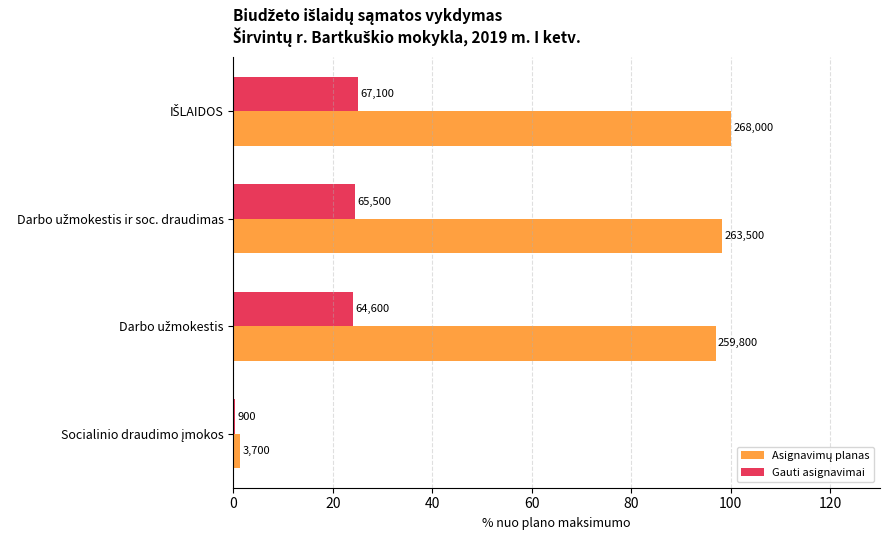

What is the value of the Asignavimų planas bar at the 2nd from the left?

98.3